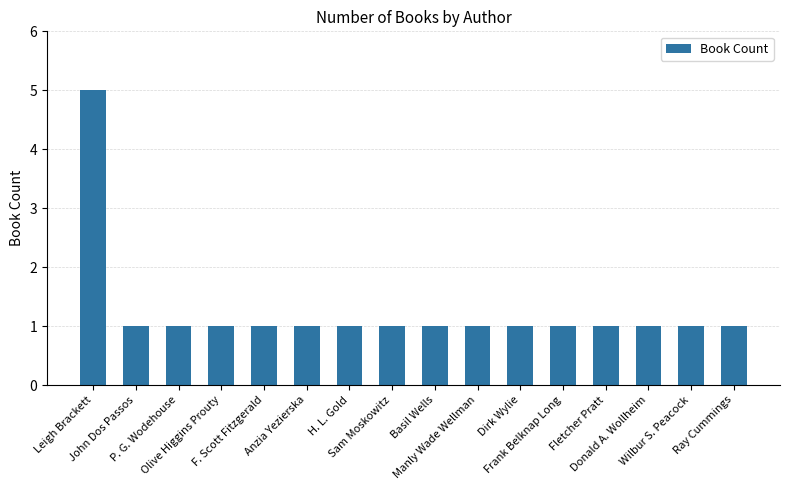

Approximately how many times larger is the value at H. L. Gold compared to Dirk Wylie?

1.0